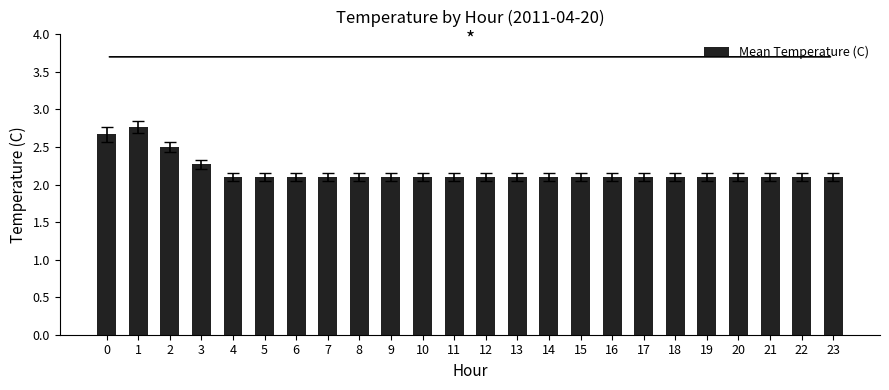

Does the chart contain any negative values?

No